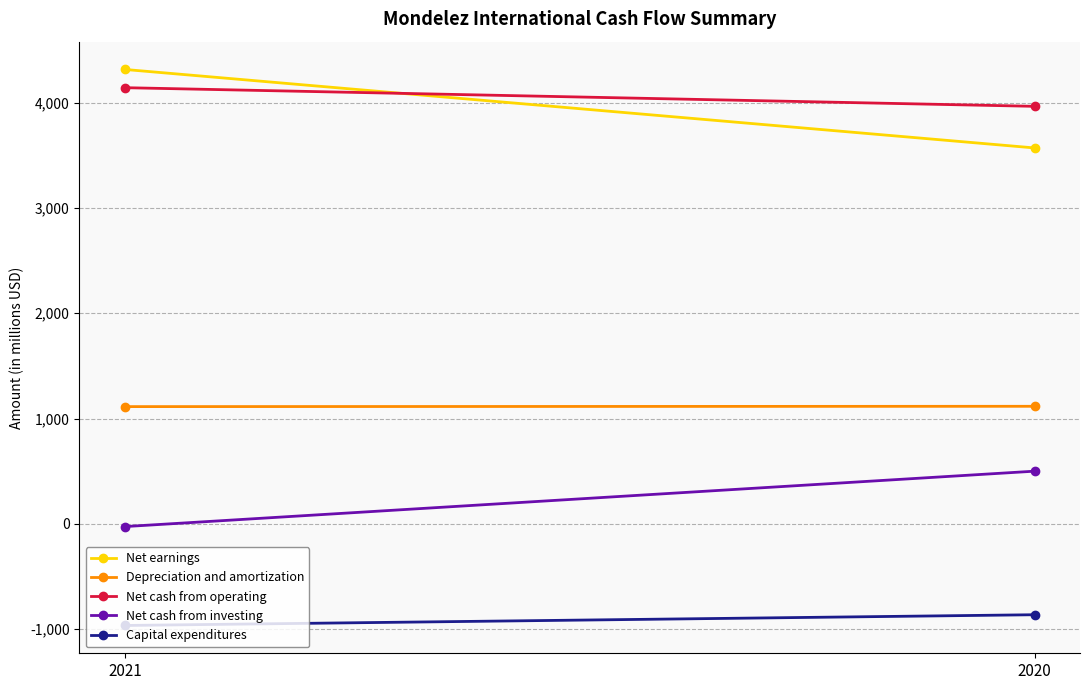

What is the value of the Net cash from investing point at the 2nd from the left?

500